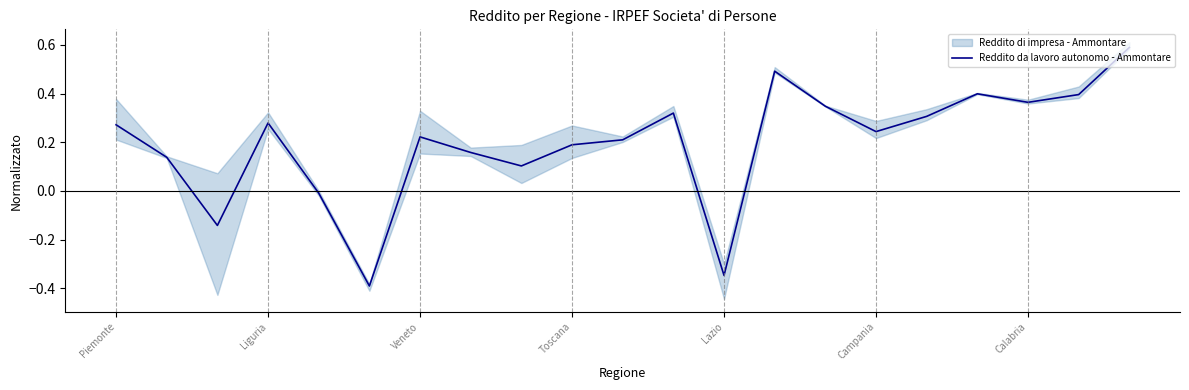

What is the maximum value for Reddito da lavoro autonomo - Ammontare?

0.6